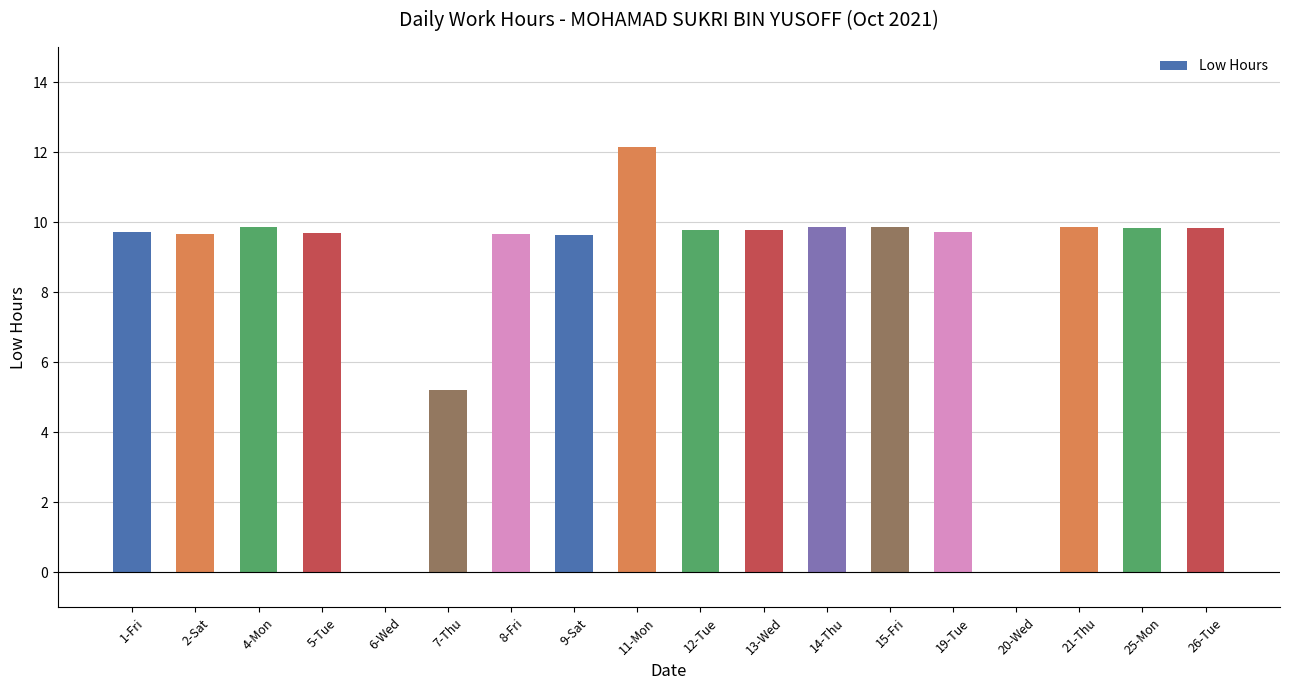

What is the change in value from 7-Thu to 25-Mon?

+4.6